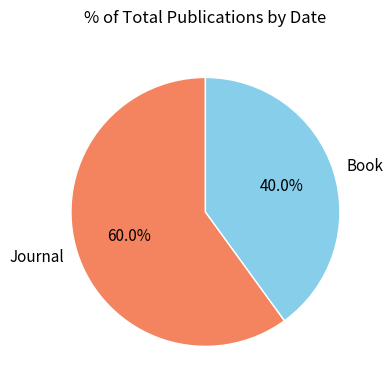

Rank the categories by value from highest to lowest.

Journal, Book